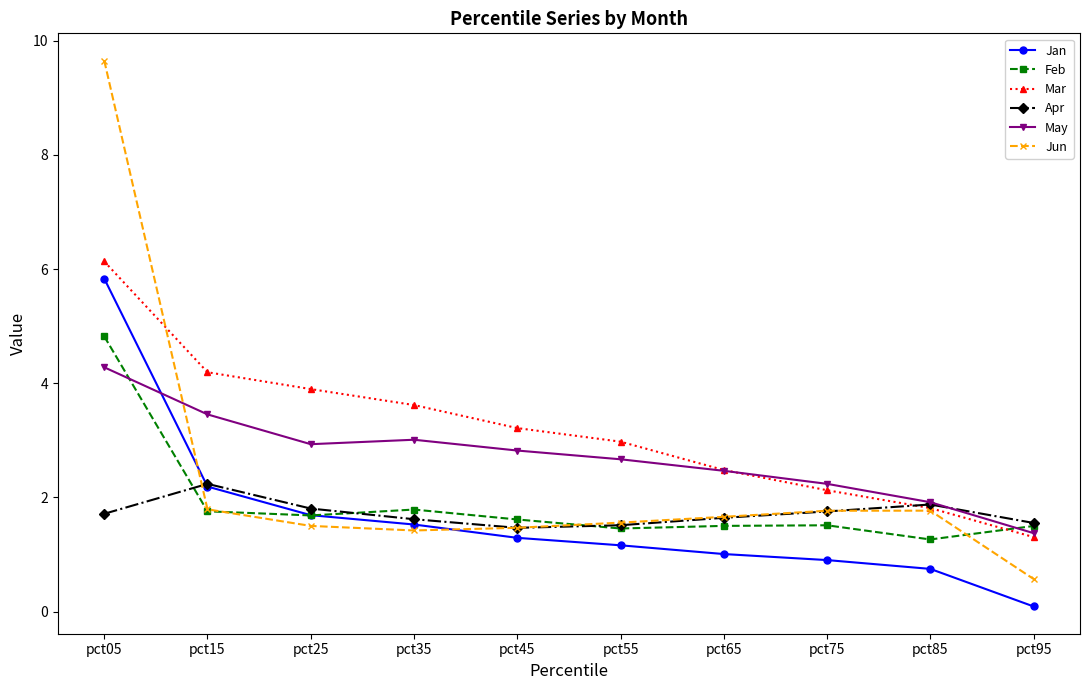

Is it true that Apr equals 2.1 at pct95?

False